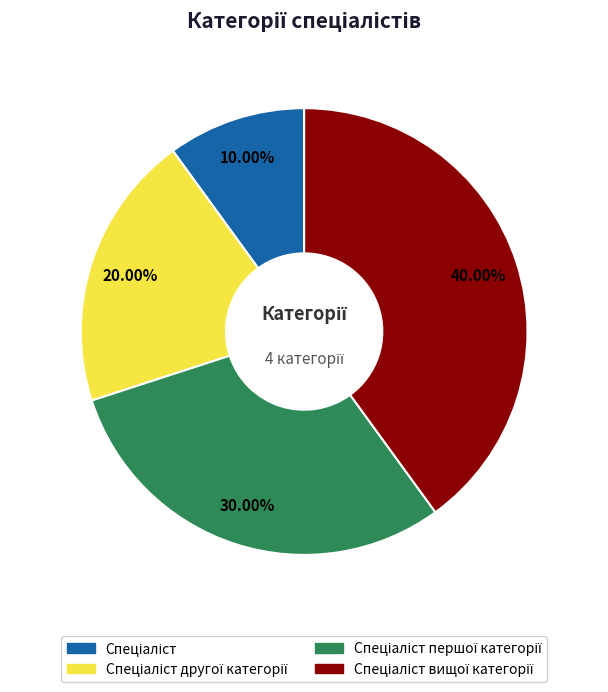

Is there a majority slice in this chart?

No